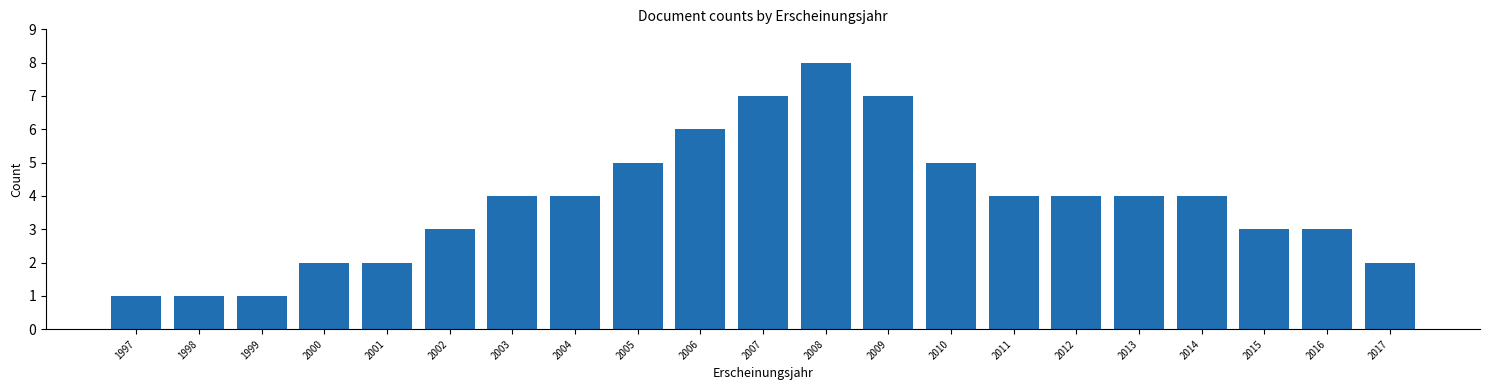

Reading left to right, transcribe all the data shown in this chart.

1	1	1	2	2	3	4	4	5	6	7	8	7	5	4	4	4	4	3	3	2